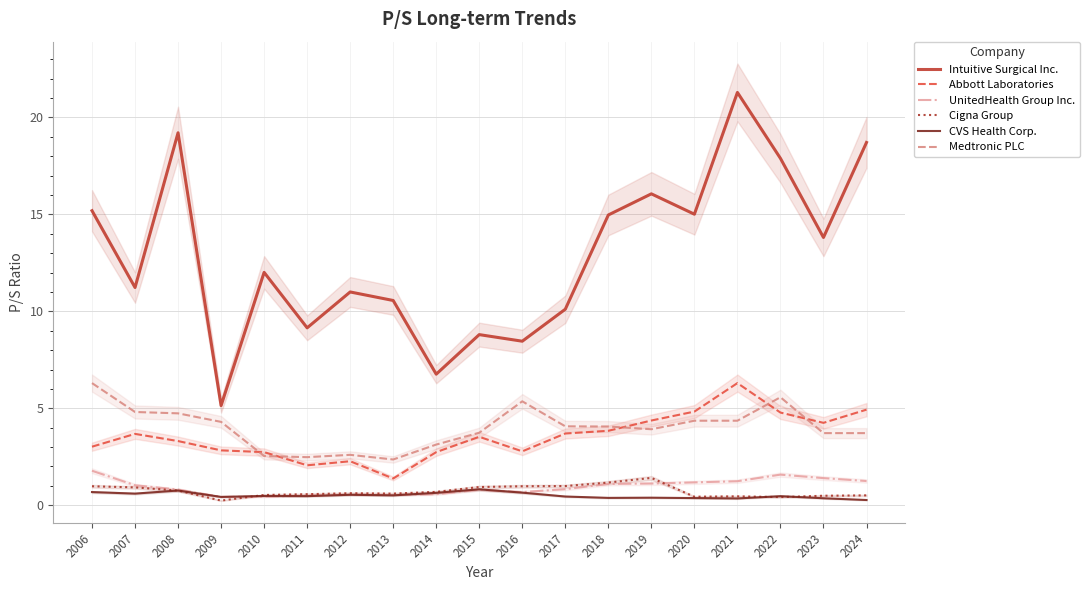

Where is the first local maximum for UnitedHealth Group Inc.?

2012